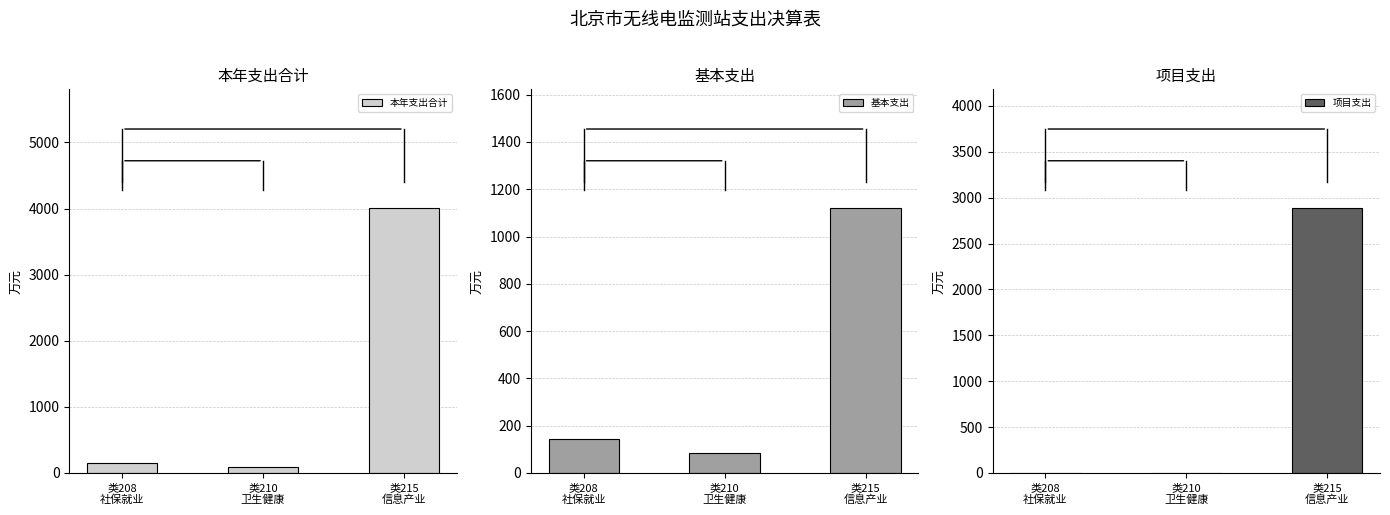

List the series in order of their peak value, lowest first.

基本支出, 项目支出, 本年支出合计